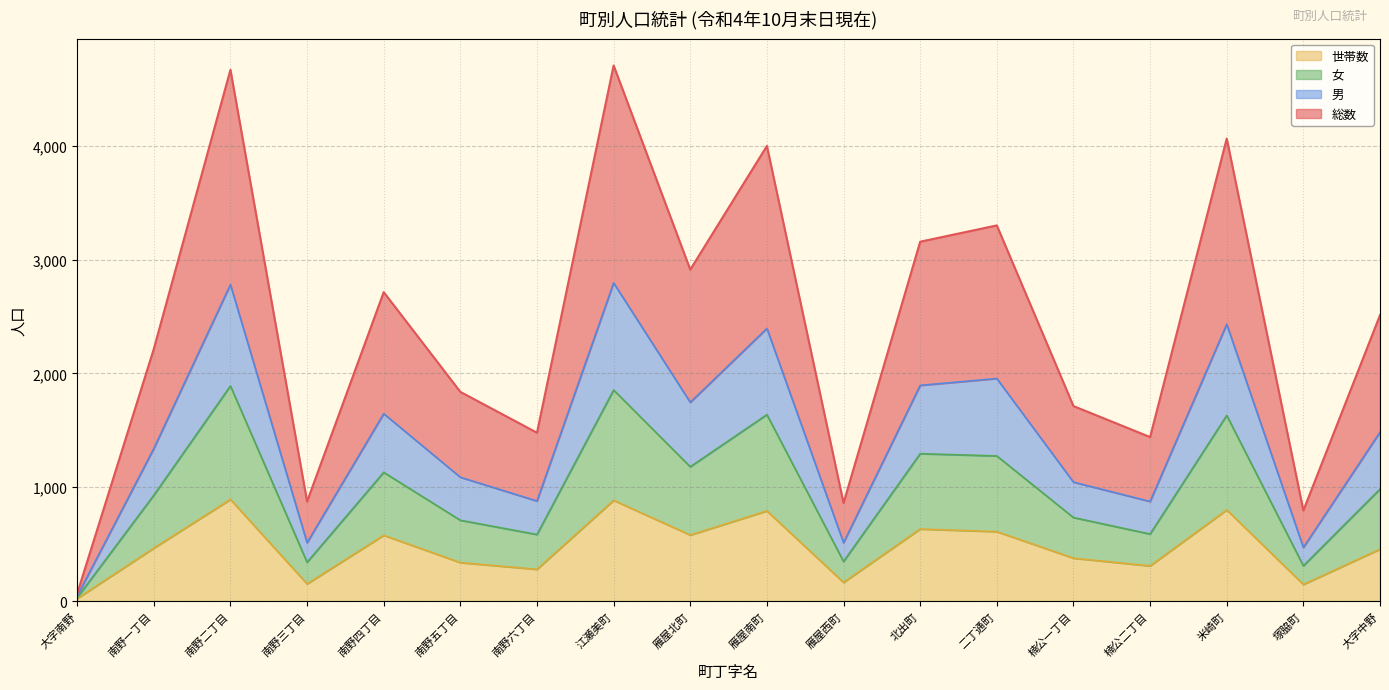

Which series has the largest total across all categories?

総数